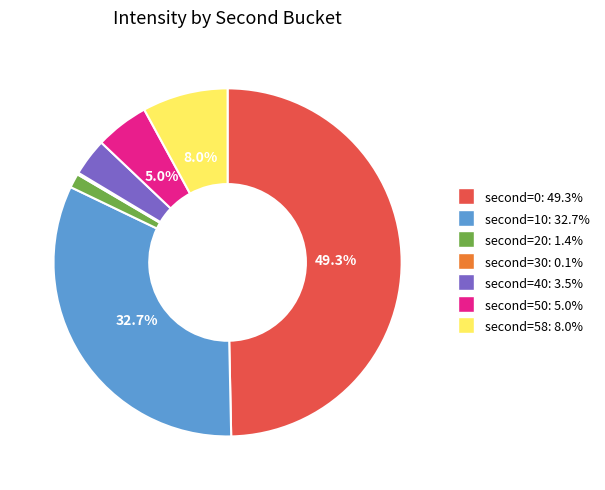

How many slices are in this pie chart?

7